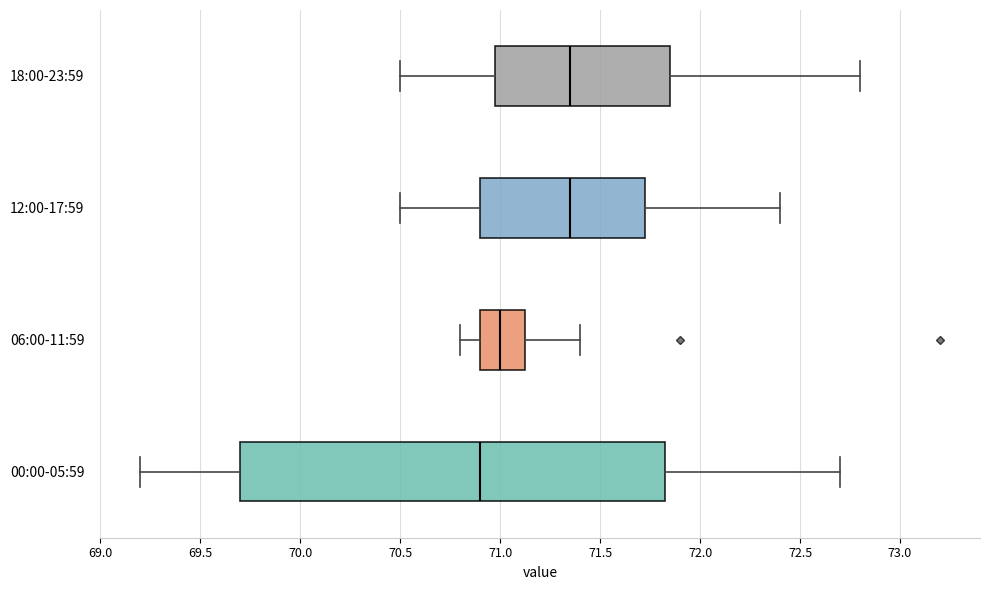

Comparing the boxes themselves (not the whiskers), which one is the widest?

00:00-05:59